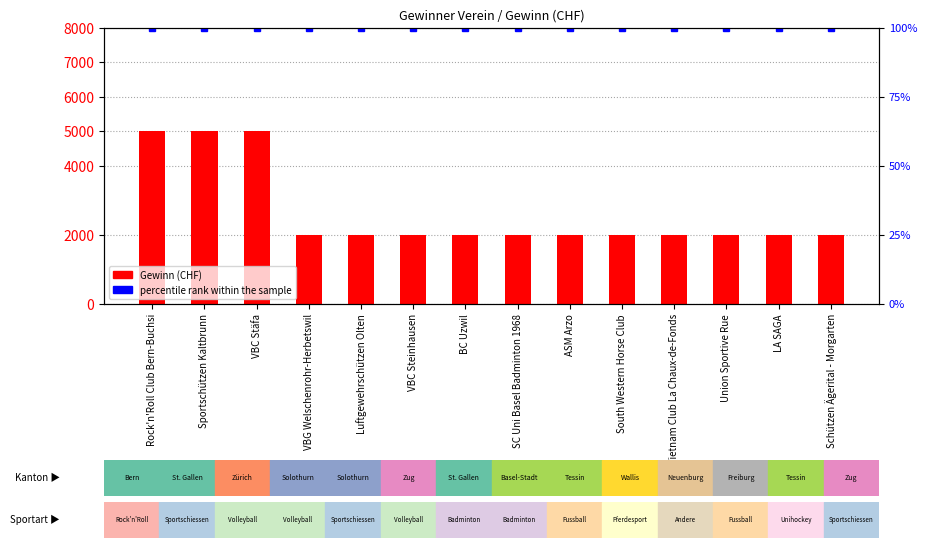

What is the spread (max minus min) of values at Rock'n'Roll Club Bern-Buchsi?

4900